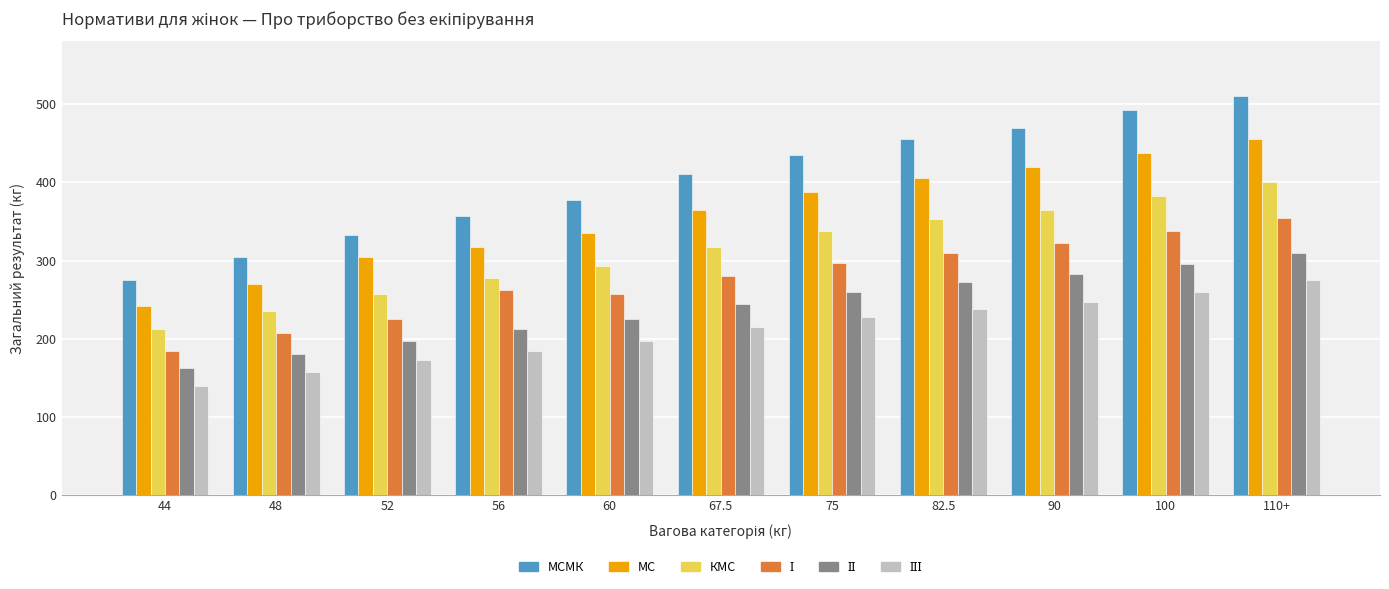

Does the chart contain stacked bars?

No